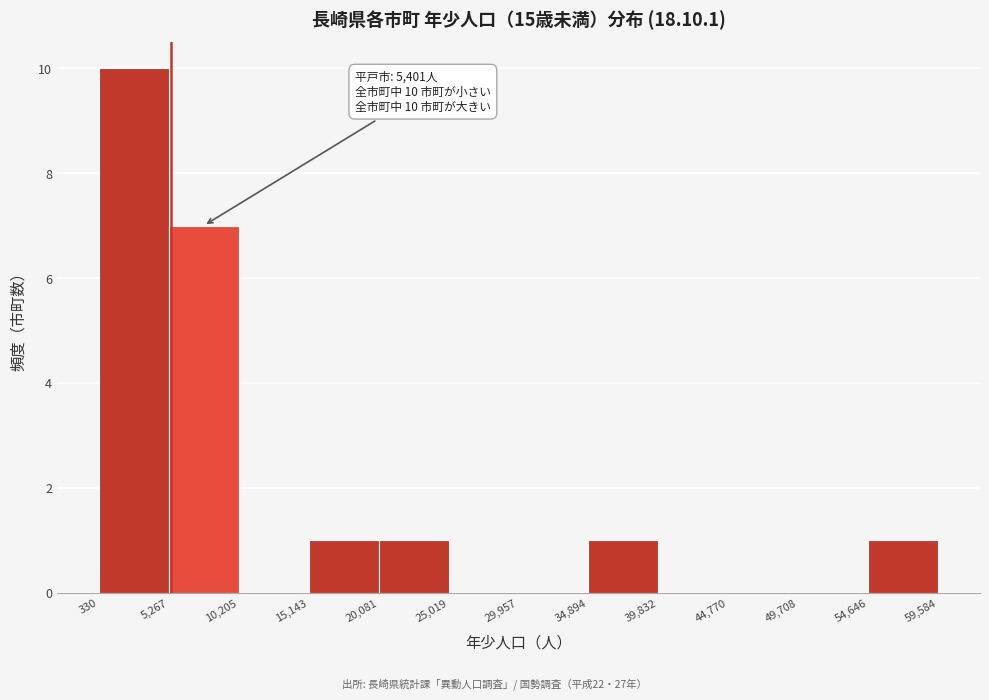

Over which range of the x-axis is the bar tallest?

330 to 5,267